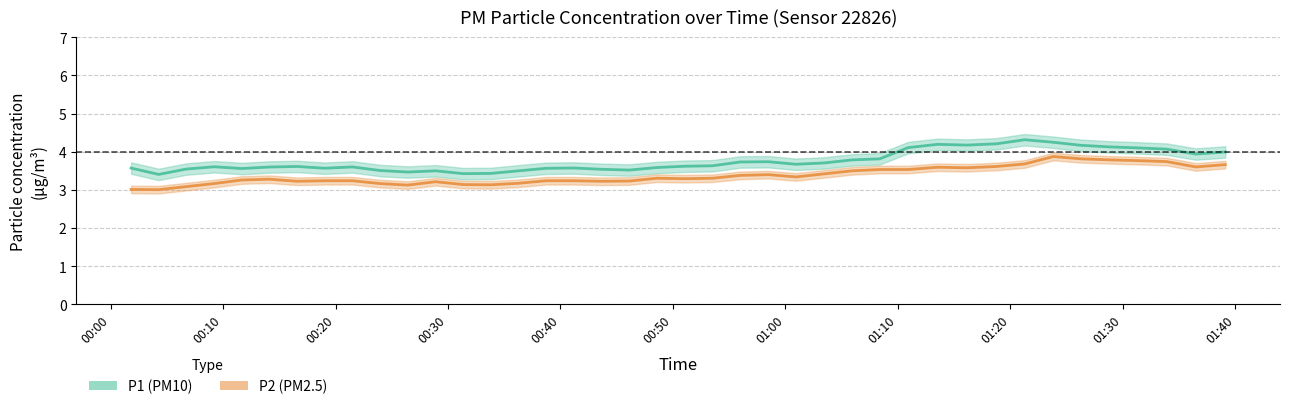

Where is P2 nearest to the value 3?

3